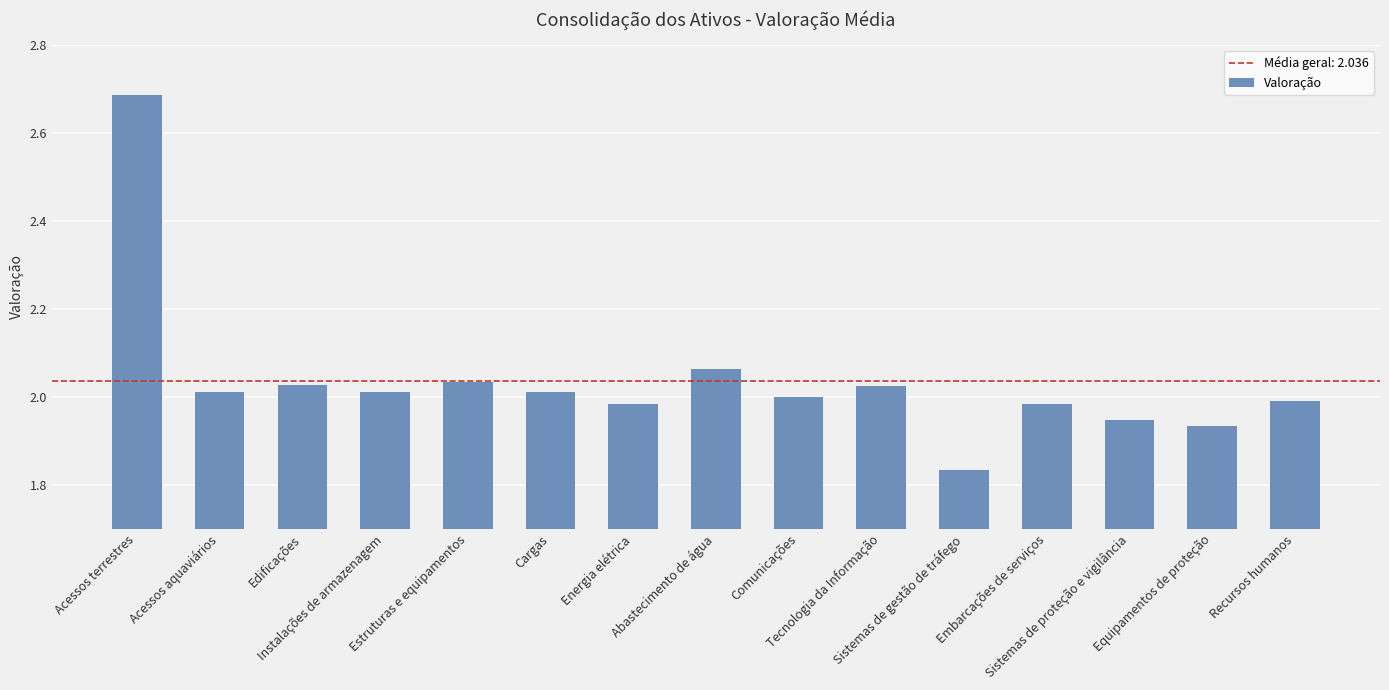

What position from the right is Acessos terrestres?

15